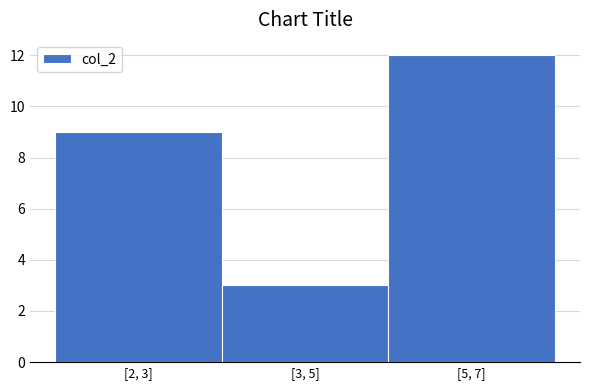

Reading left to right, what are all the values shown in this chart?

[2, 3]=9	[3, 5]=3	[5, 7]=12